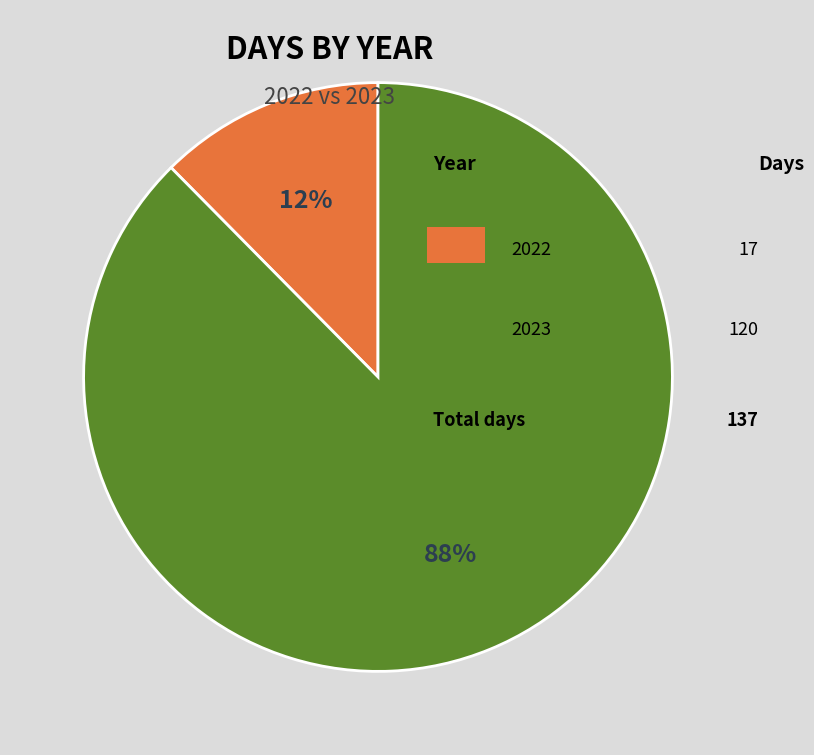

Does any single category account for the majority?

Yes